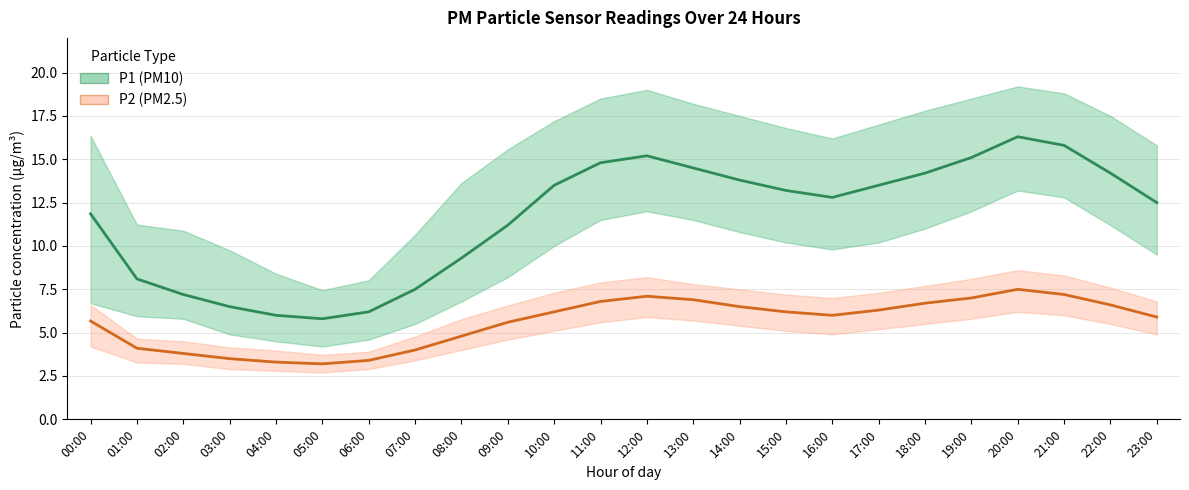

What is the difference between the maximum and minimum values in the P2 (PM2.5) series?

4.3